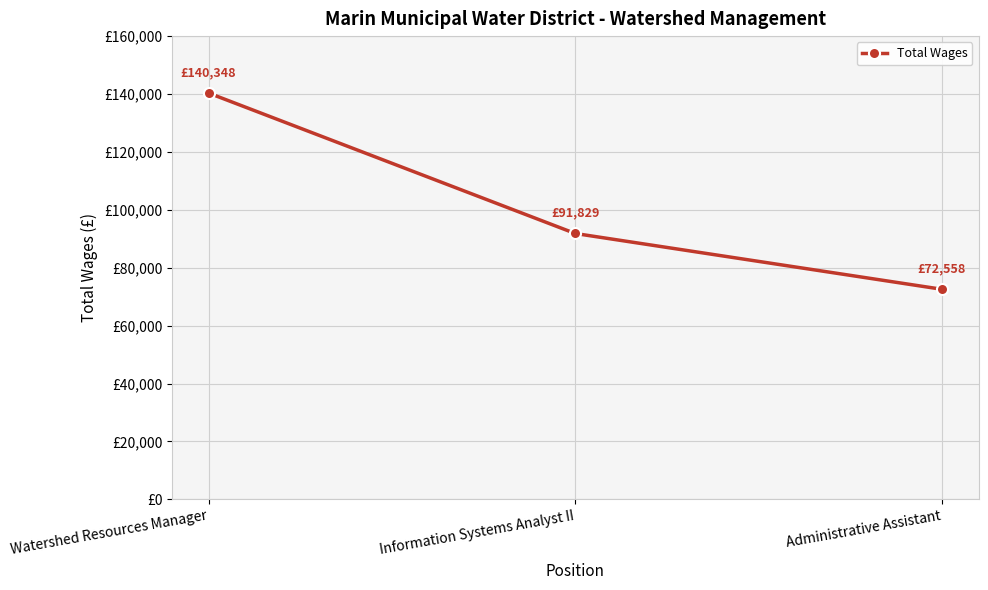

Is this an area chart (filled region under the line)?

No